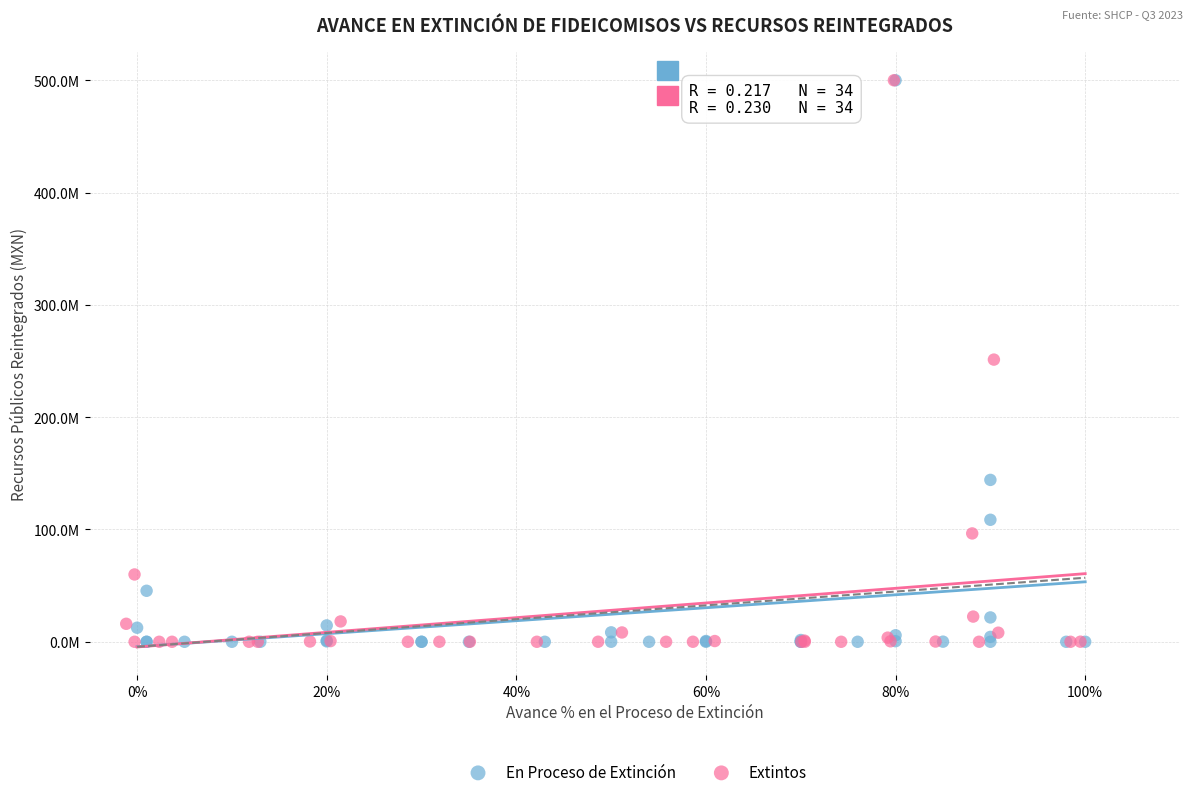

What are all the series names shown in the legend?

En Proceso de Extinción, Extintos